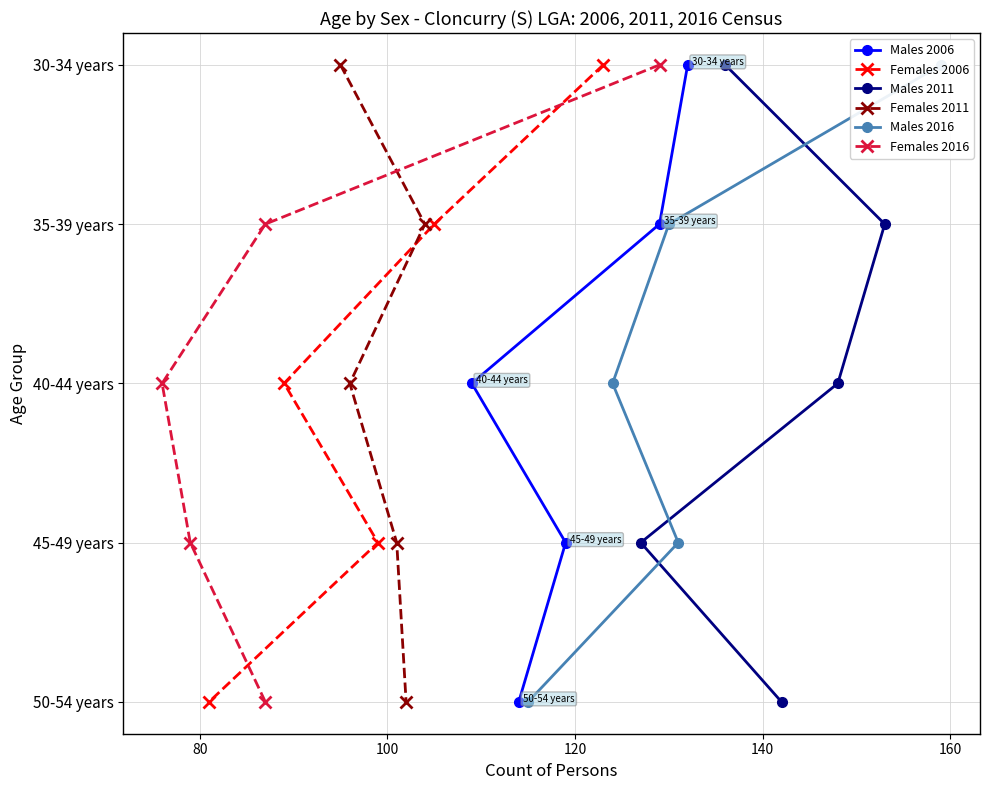

What are all the series names shown in the legend?

Males 2006, Females 2006, Males 2011, Females 2011, Males 2016, Females 2016